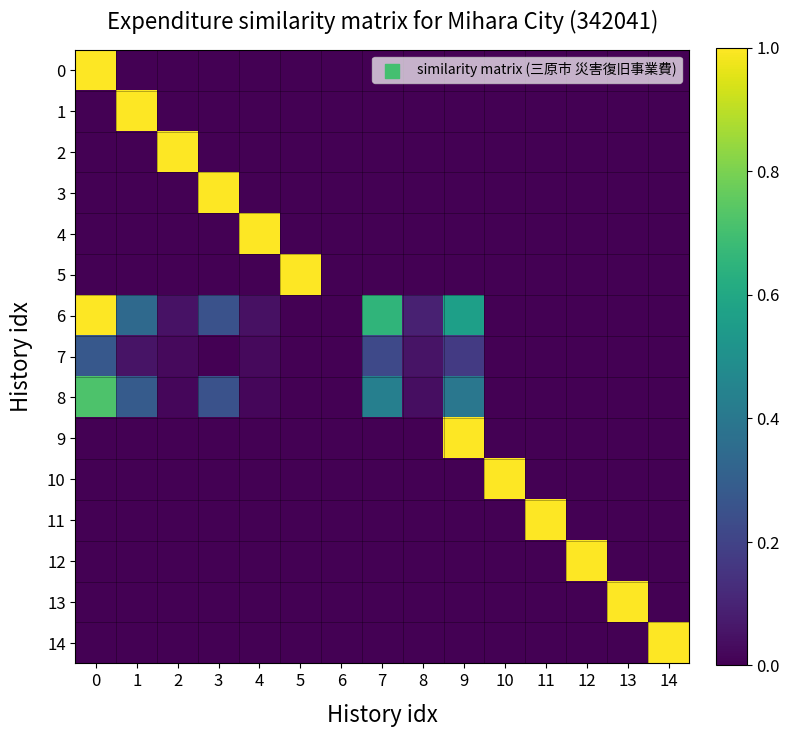

At how many categories does at least one series exceed 0?

14